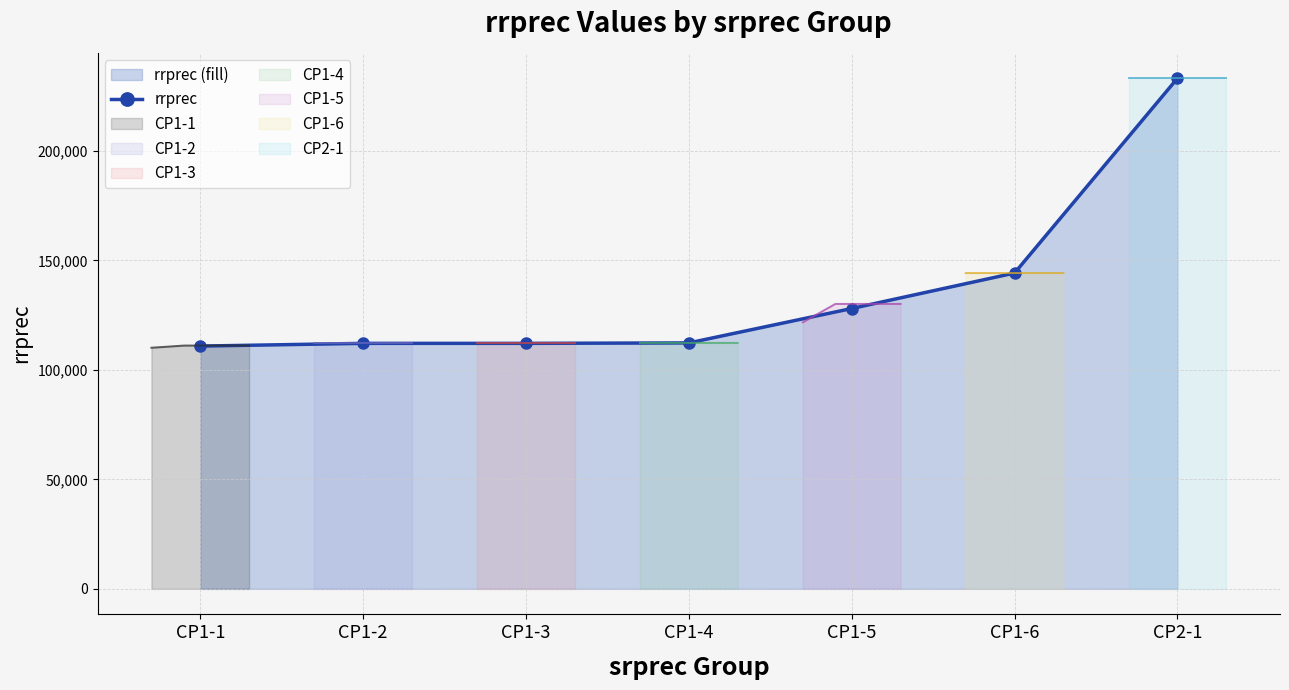

What is the difference between the values at CP2-1 and CP1-2?

121000.0